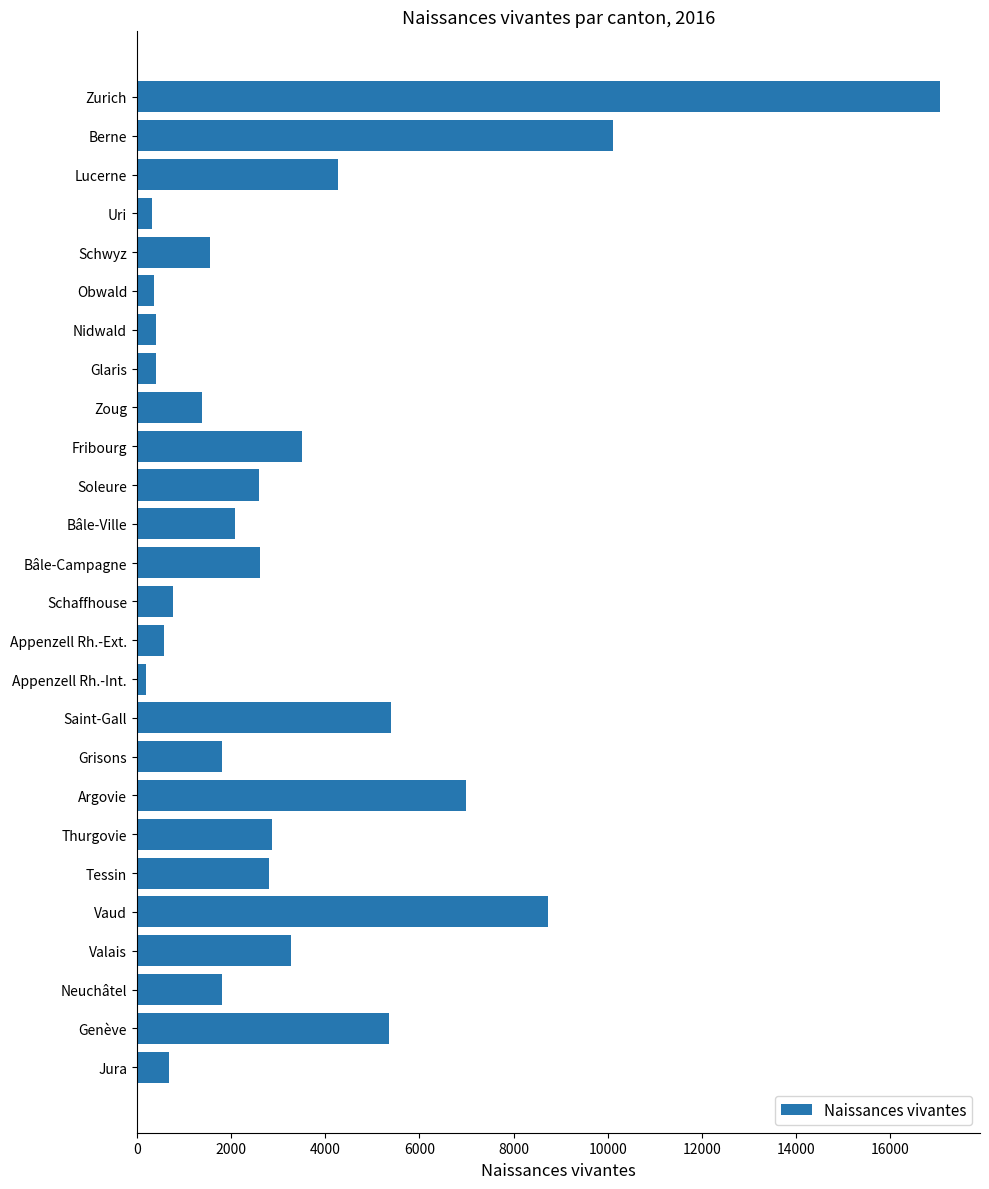

What is the difference between the maximum and second lowest values?

16719